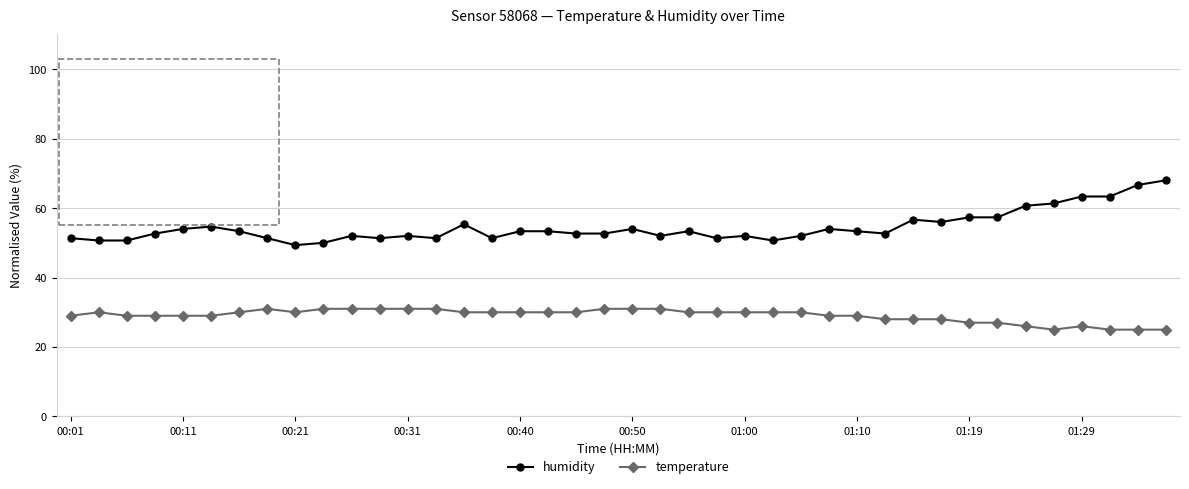

What is the value of the temperature point at the 31st from the left?

28.0